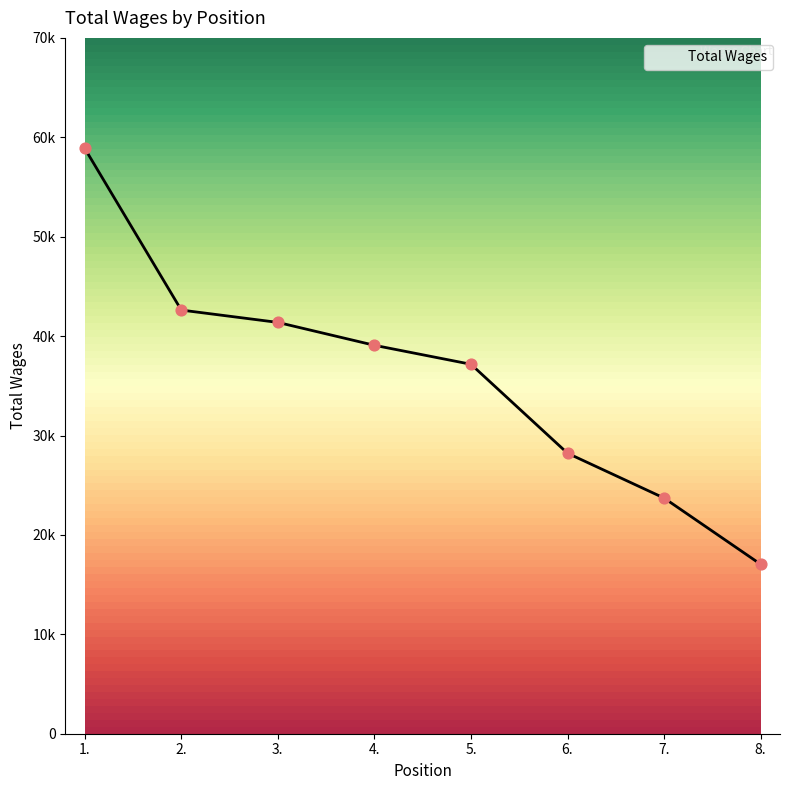

Which has a higher value, 7. or 6.?

6.